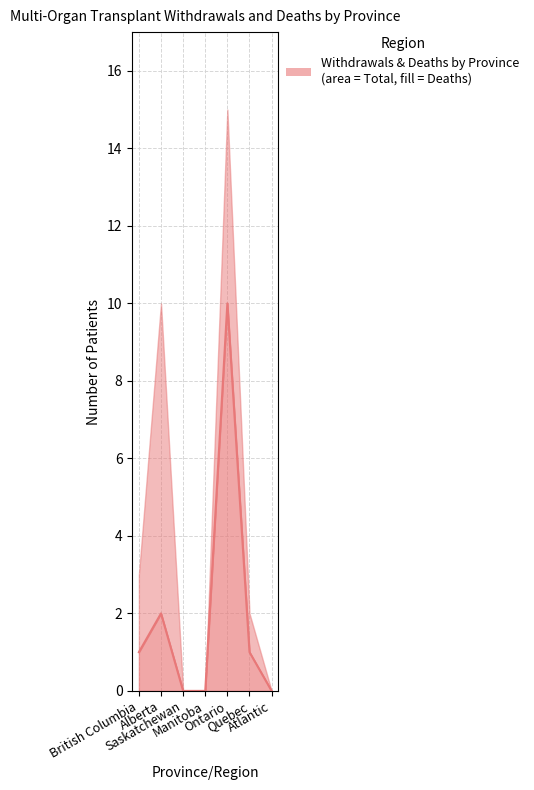

At which category does the chart reach its minimum across all series?

Saskatchewan